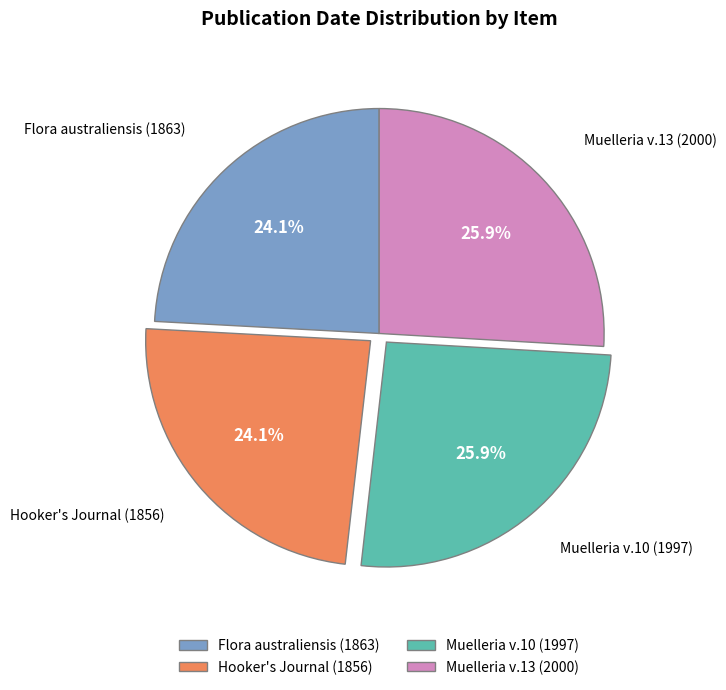

Approximately how many times larger is the value at Muelleria v.13 (2000) compared to Flora australiensis (1863)?

1.1